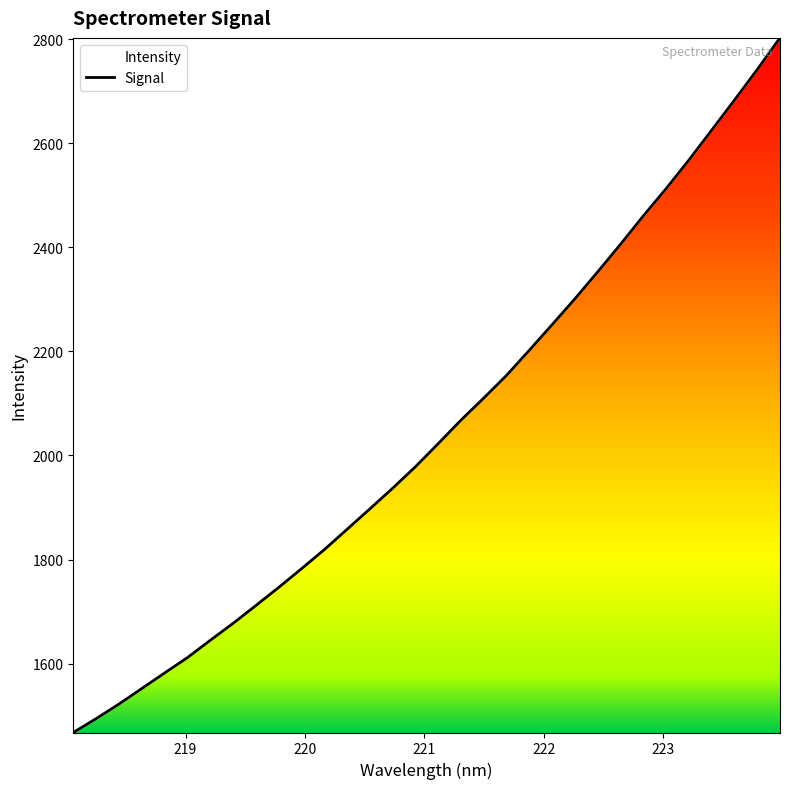

What is the difference between the maximum and minimum values?

1334.4